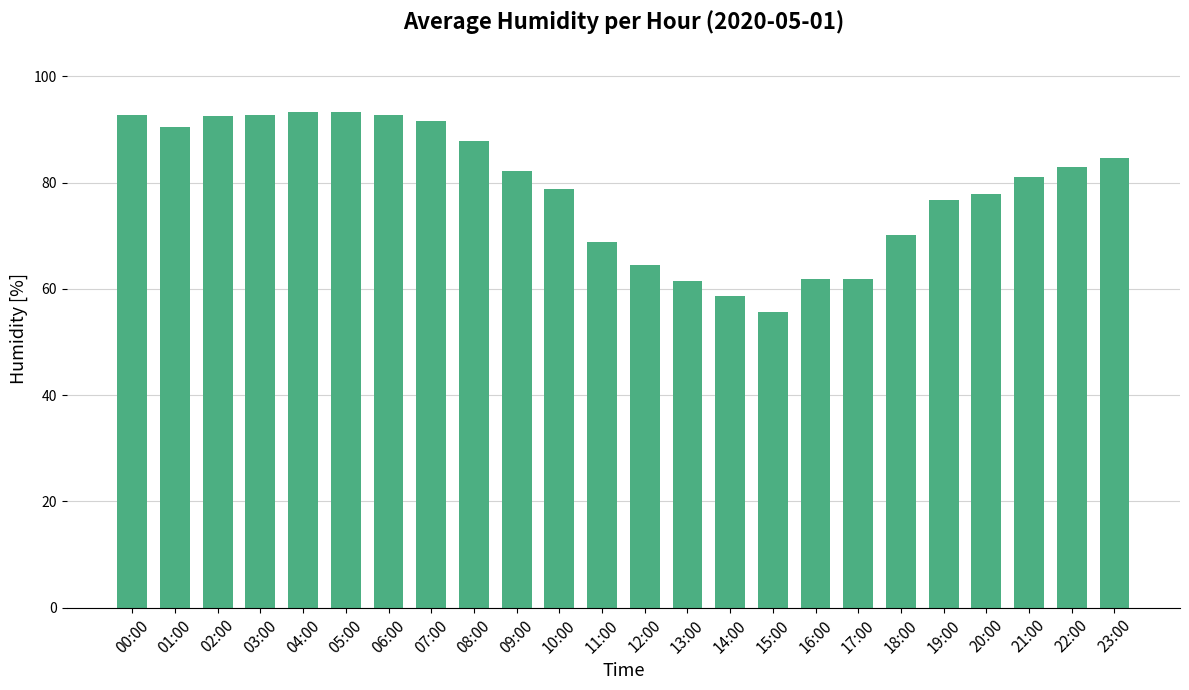

What is the minimum value shown in the chart?

55.6